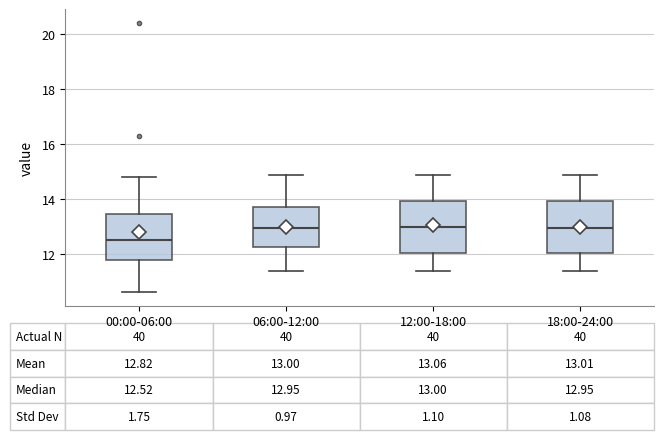

Which box has the lowest median line?

00:00-06:00